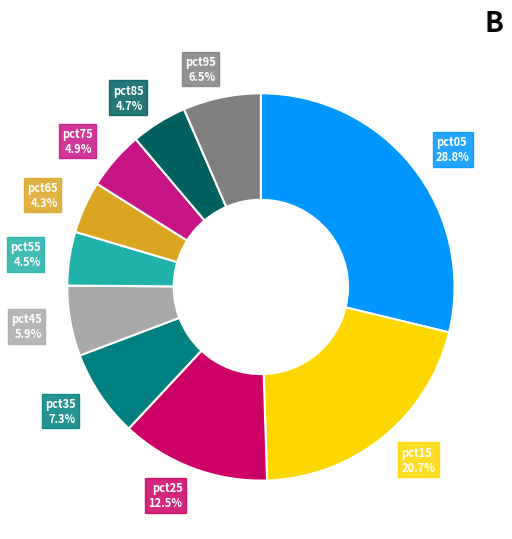

Between pct25 and pct05, which is larger?

pct05